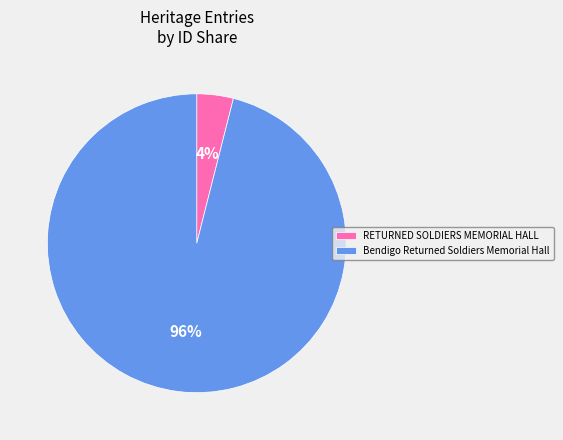

What percentage is the RETURNED SOLDIERS MEMORIAL HALL slice, to the nearest percent?

4%